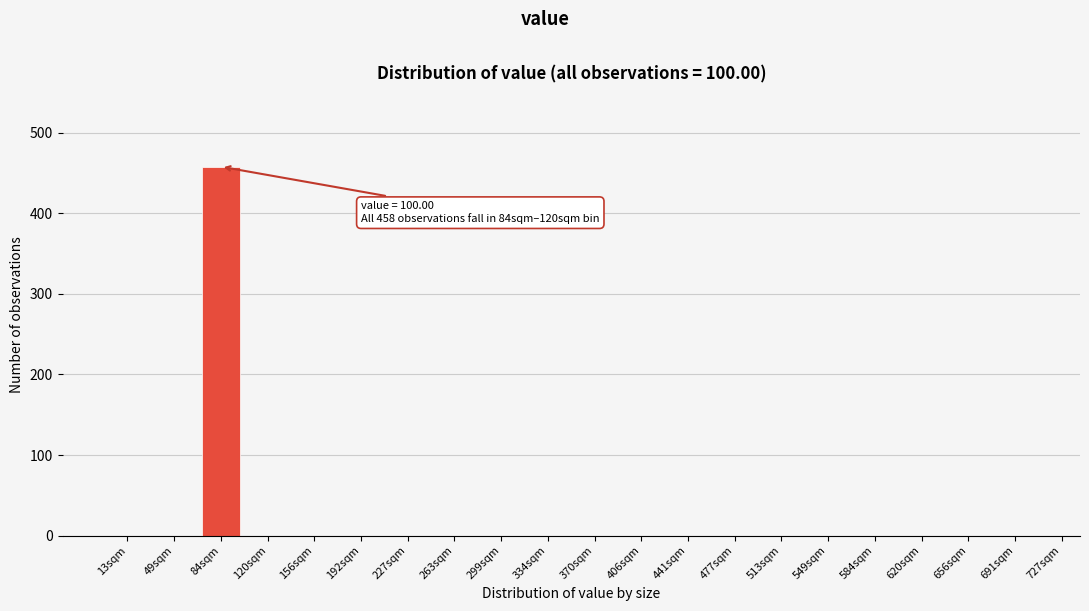

Reading left to right, transcribe all the data shown in this chart.

13sqm=0	49sqm=0	84sqm=458	120sqm=0	156sqm=0	192sqm=0	227sqm=0	263sqm=0	299sqm=0	334sqm=0	370sqm=0	406sqm=0	441sqm=0	477sqm=0	513sqm=0	549sqm=0	584sqm=0	620sqm=0	656sqm=0	691sqm=0